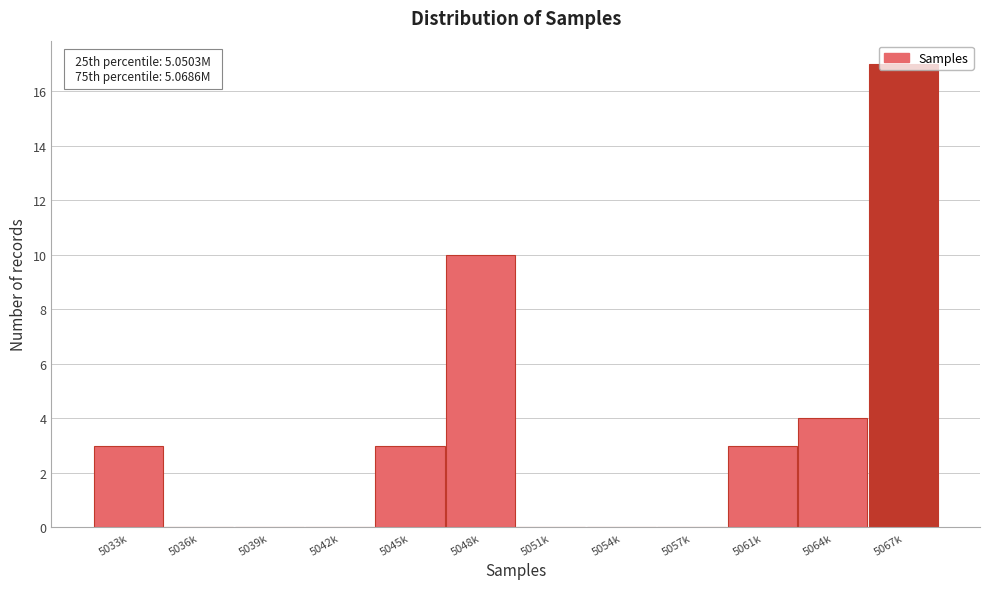

The value at 5045k is 4. True or false?

False